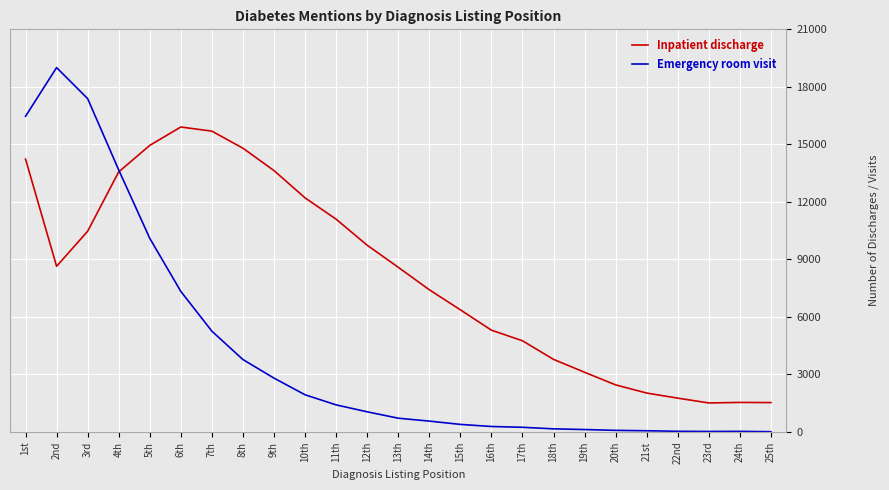

What is the highest value of the Inpatient discharge series?

15906